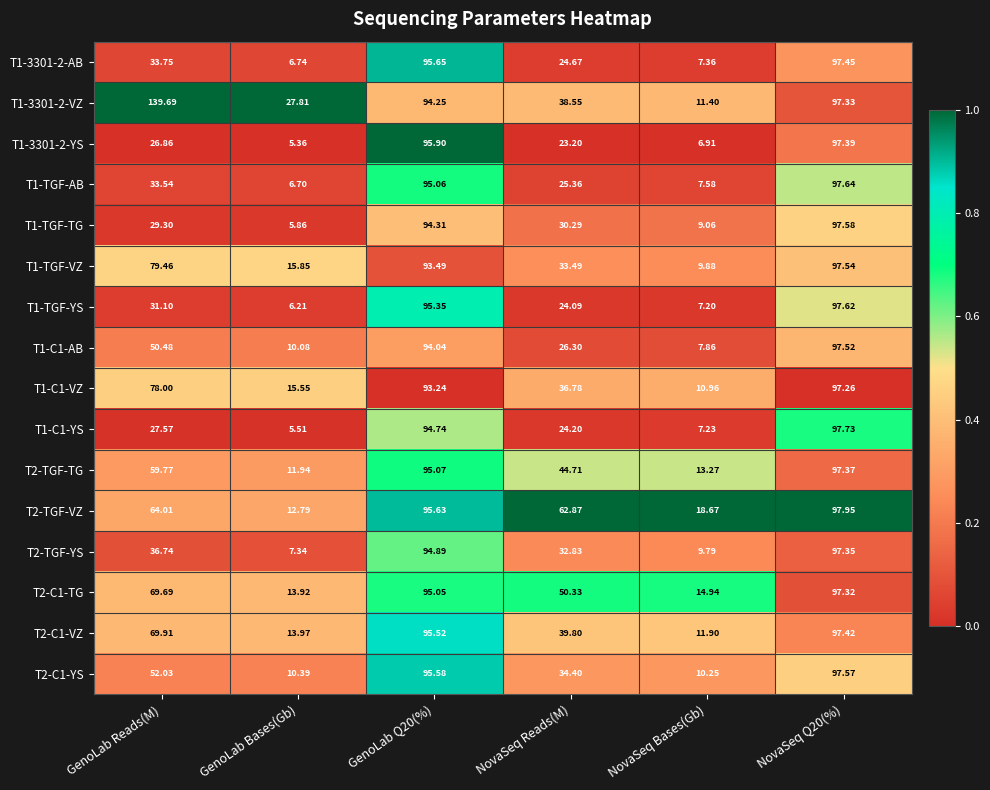

Which category has the lowest value across all series?

GenoLab Bases(Gb)